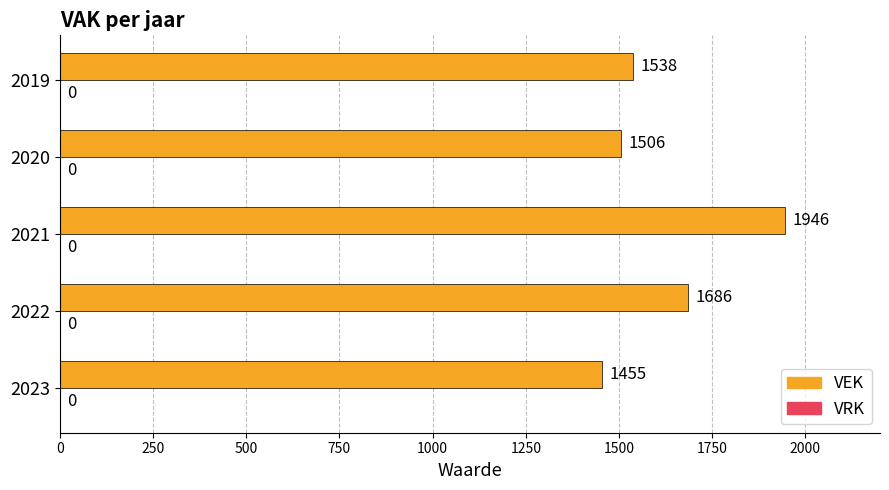

At which label is the value closest to 1700?

2022